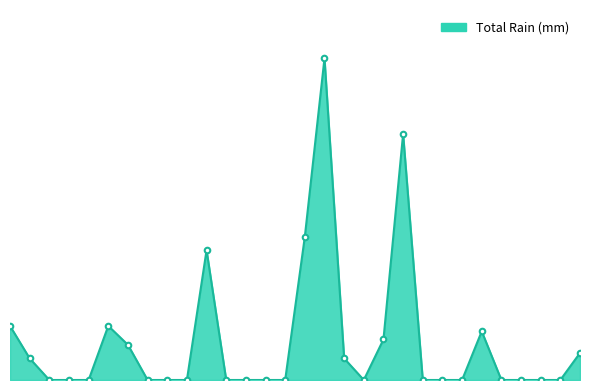

Reading right to left, transcribe all the data shown in this chart.

1.0	0.0	0.0	0.0	0.0	1.8	0.0	0.0	0.0	9.1	1.5	0.0	0.8	11.9	5.3	0.0	0.0	0.0	0.0	4.8	0.0	0.0	0.0	1.3	2.0	0.0	0.0	0.0	0.8	2.0